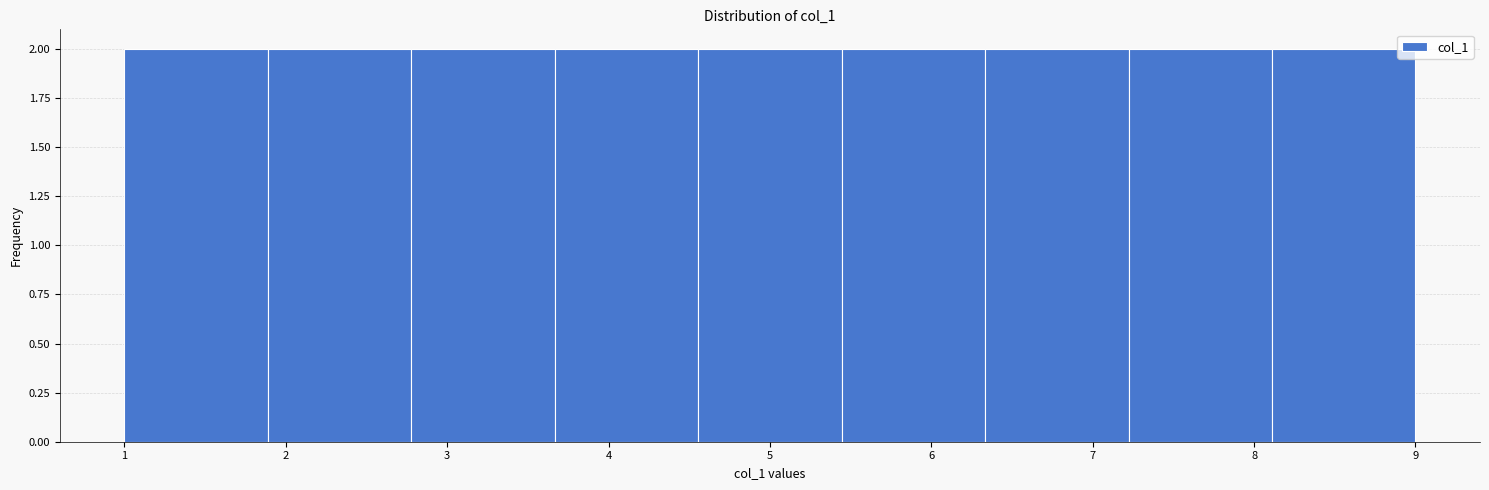

Reading left to right, list every bar in this chart as the range it spans on the x-axis followed by its height. Neither the bar edges nor the heights are printed on the chart, so give them approximately, as read against the axes.

1.0 to 1.9: 2
1.9 to 2.8: 2
2.8 to 3.7: 2
3.7 to 4.6: 2
4.6 to 5.4: 2
5.4 to 6.3: 2
6.3 to 7.2: 2
7.2 to 8.1: 2
8.1 to 9.0: 2